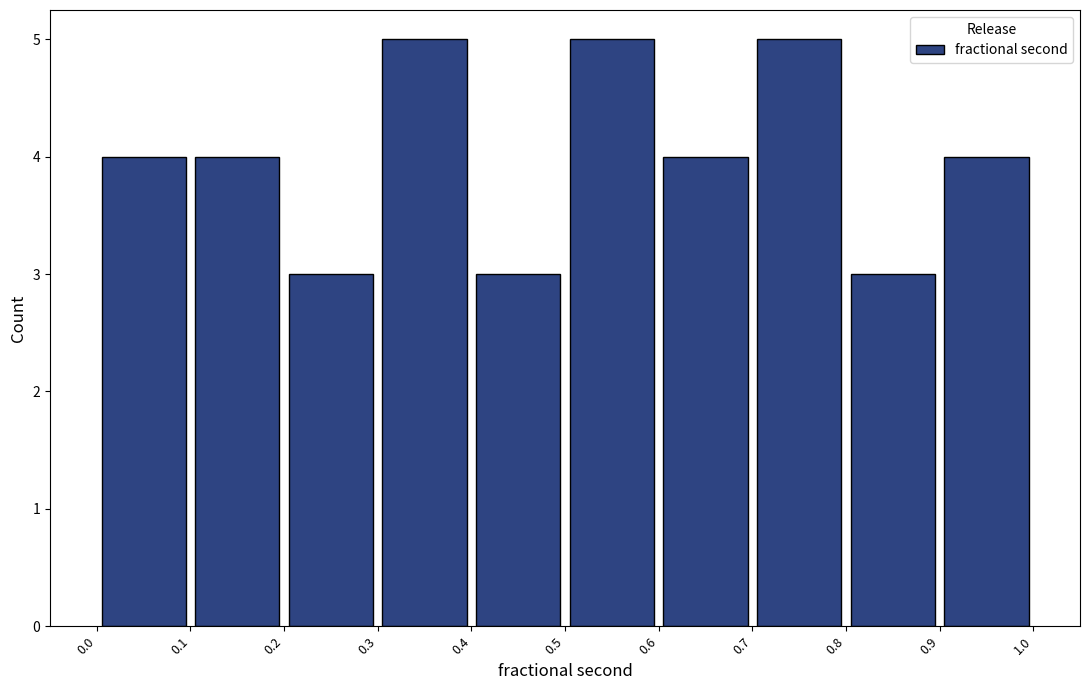

How tall is the bar that spans 0.2 to 0.3 on the x-axis? The values are not printed on the chart, so give them approximately, as read against the axis.

3